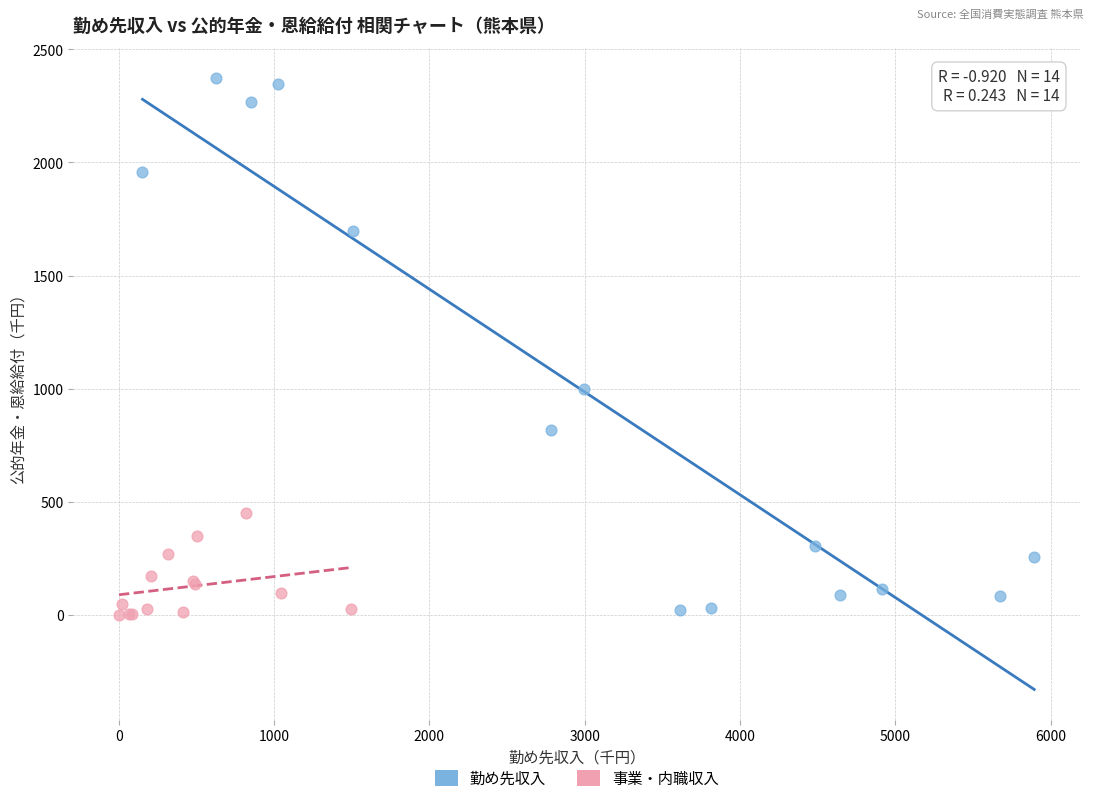

Which series contains the highest Y value?

勤め先収入